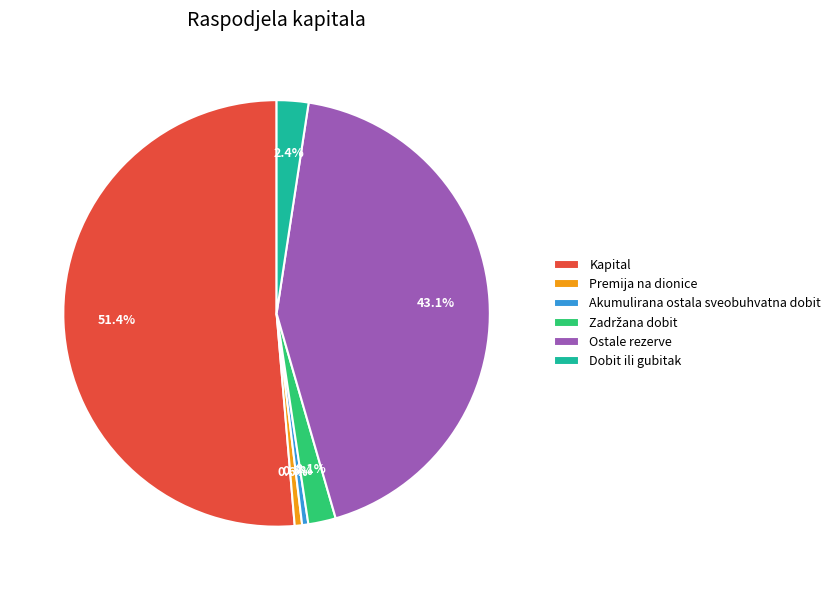

Count the number of slices in the pie.

6